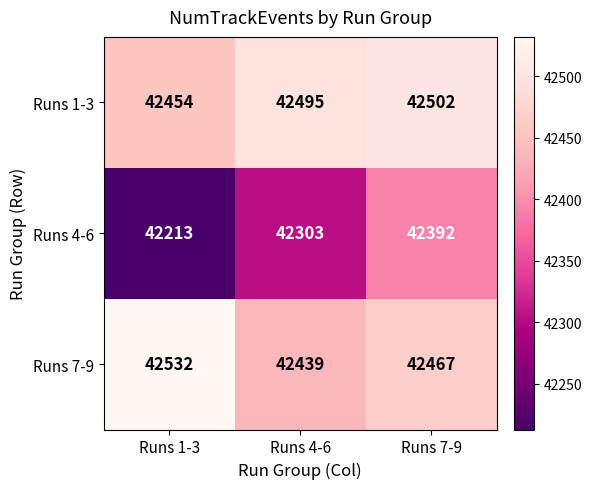

Reading left to right, extract all data points from this chart.

Runs 1-3: 42454	42495	42502
Runs 4-6: 42213	42303	42392
Runs 7-9: 42532	42439	42467